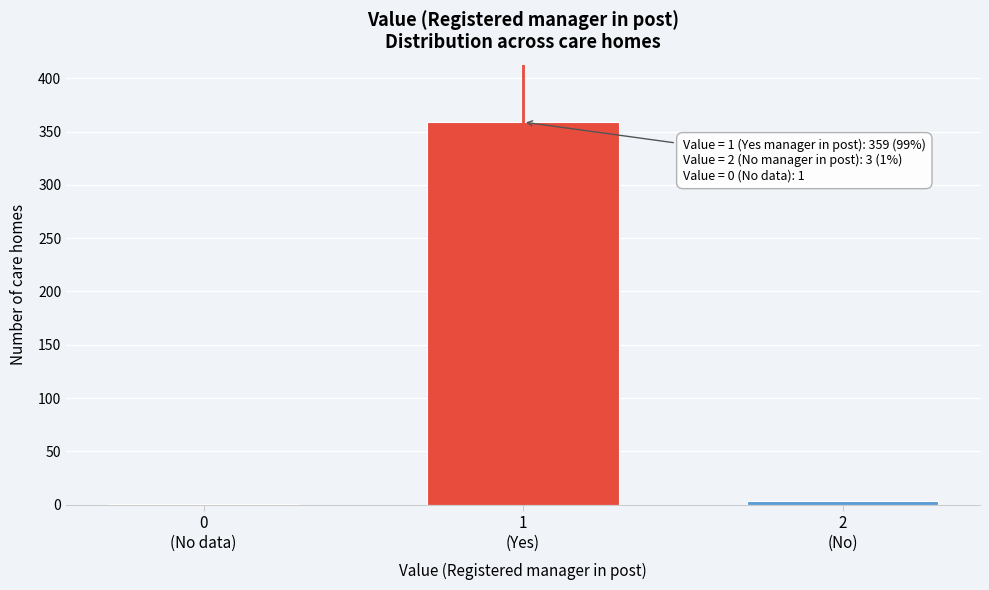

What is the maximum value shown in the chart?

359